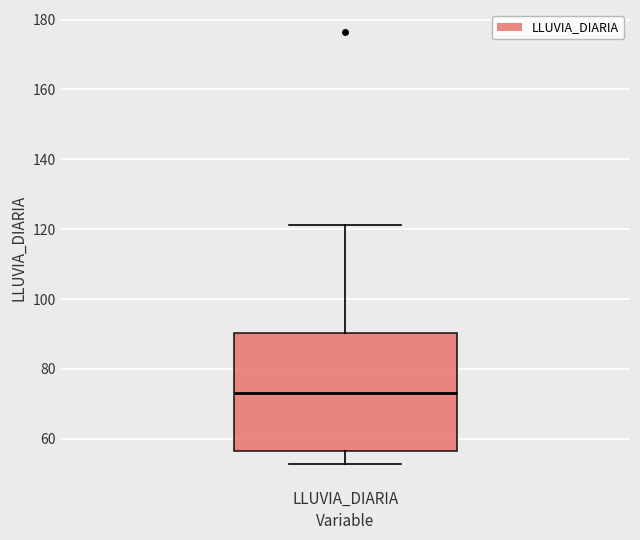

Where is the lower edge of the box for LLUVIA_DIARIA on the y-axis? The values are not printed on the chart, so give them approximately, as read against the axis.

56